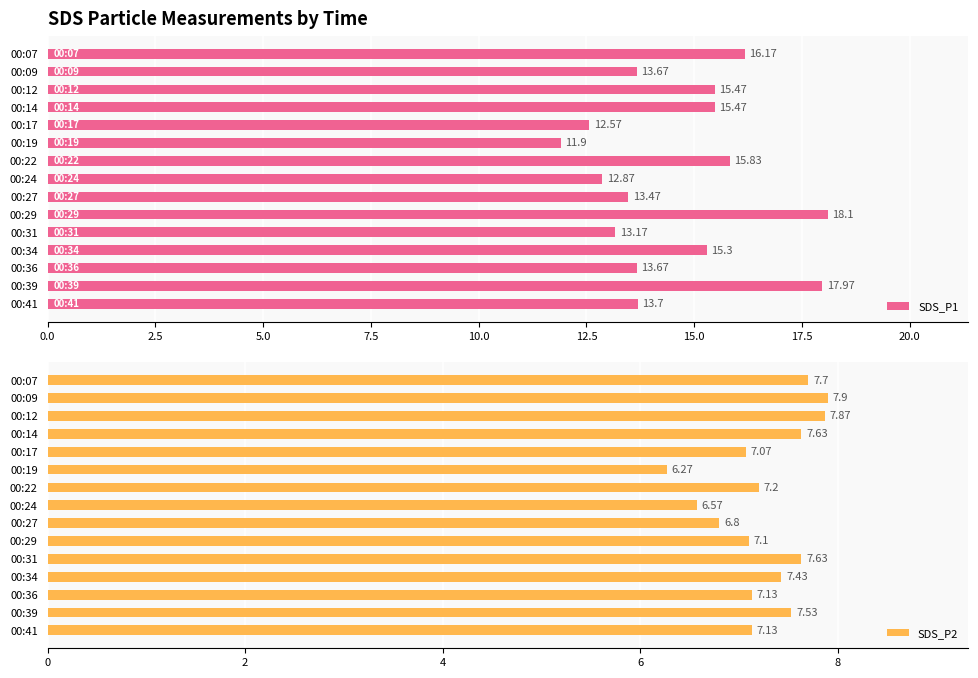

Are the bars grouped side by side (vs. stacked)?

Yes